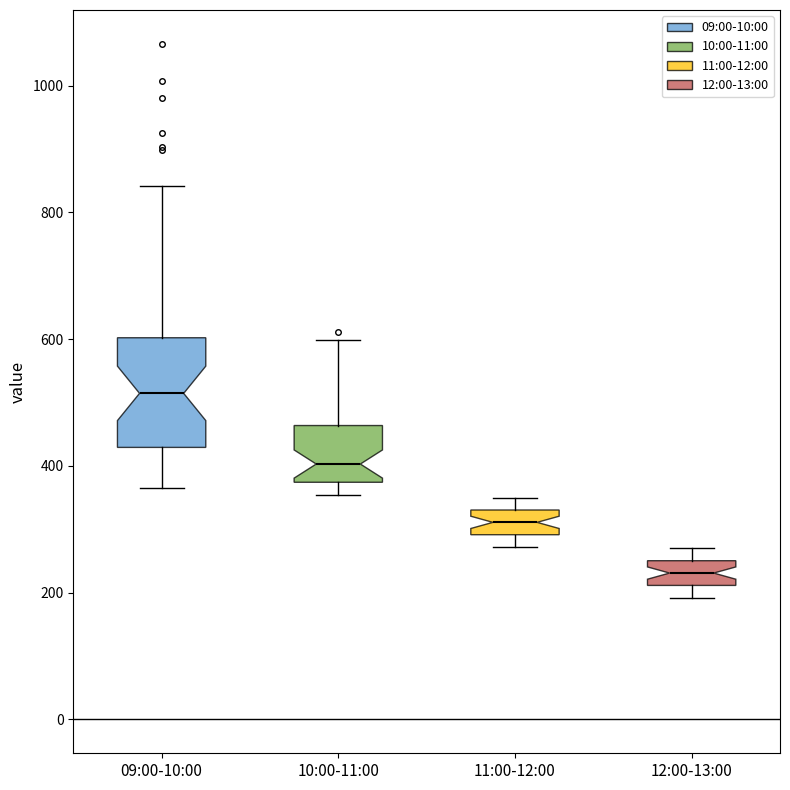

Reading left to right, transcribe this box plot: for each box, give where its median line is, the range the box spans, and where its two whiskers end, as read against the y-axis. The values are not printed on the chart, so give them approximately, as read against the axis.

09:00-10:00: median 520, box 420 to 600, whiskers 360 to 840
10:00-11:00: median 400, box 380 to 460, whiskers 360 to 600
11:00-12:00: median 320, box 300 to 340, whiskers 280 to 360
12:00-13:00: median 240, box 220 to 260, whiskers 200 to 280